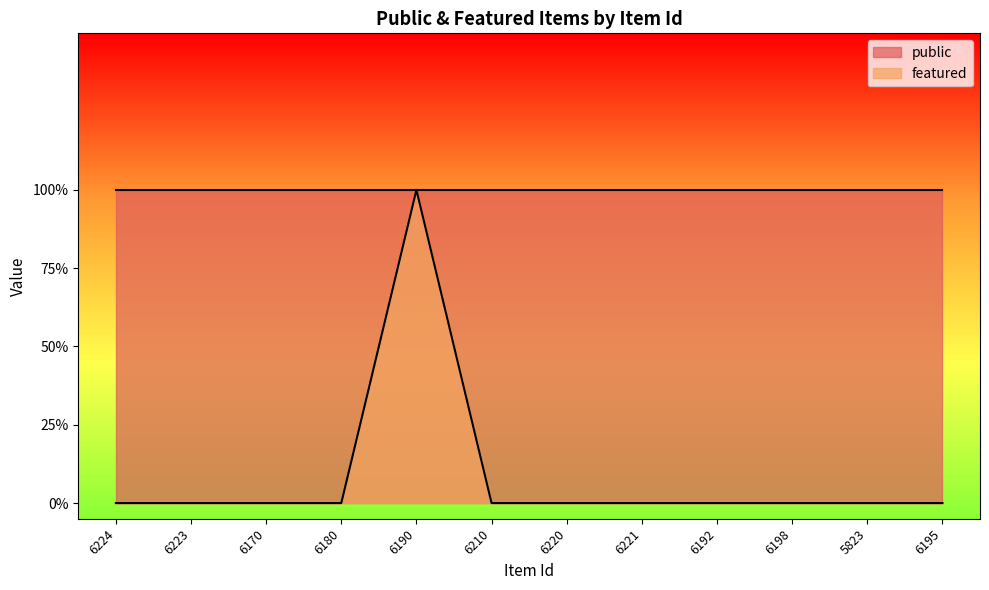

Which has a higher value, 6221 or 6198?

6221